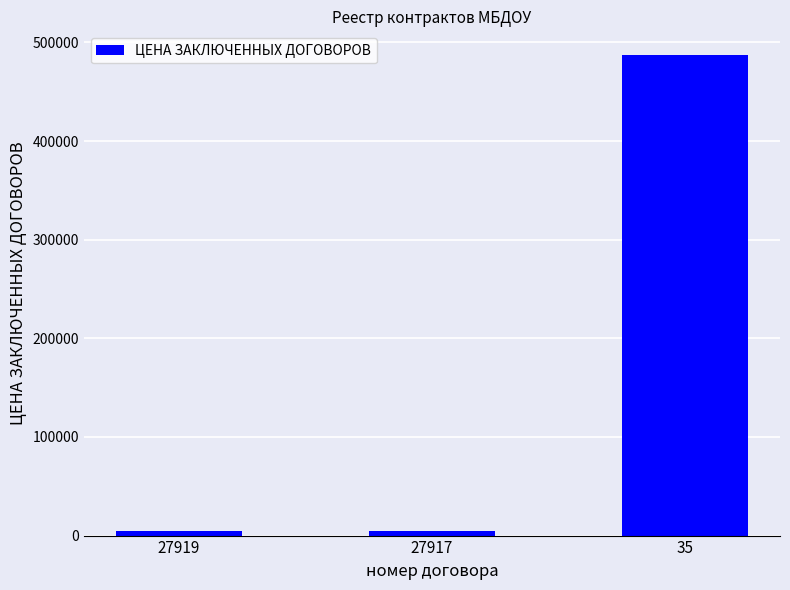

What is the minimum value shown in the chart?

5000